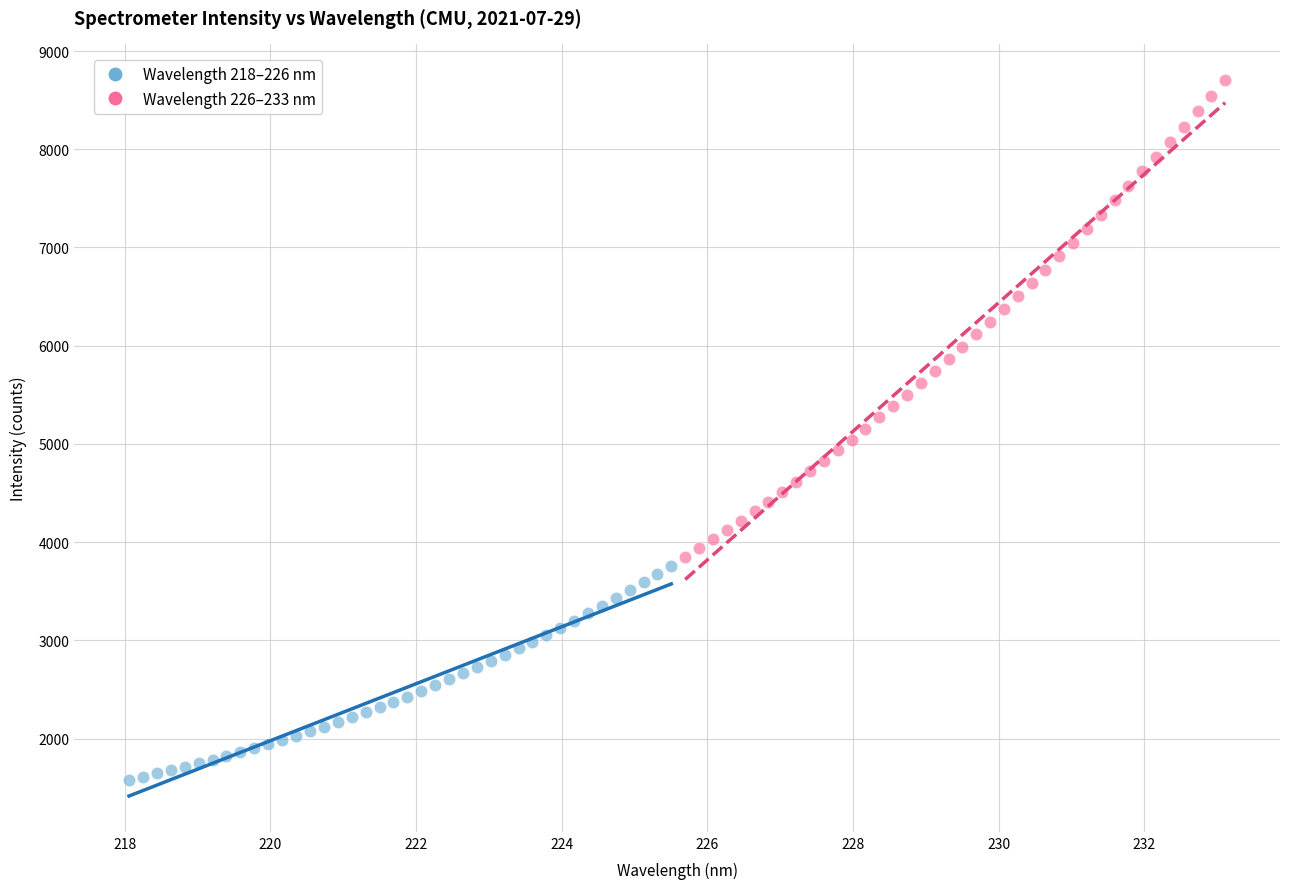

Which series contains the highest Y value?

Wavelength 226–233 nm